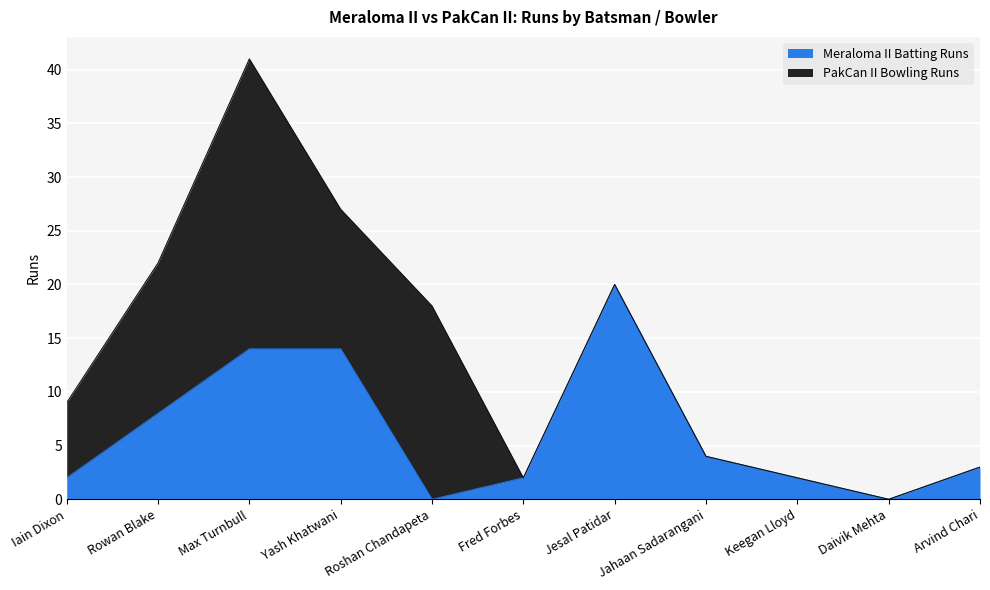

What is the value of the 2nd point from the left?

8